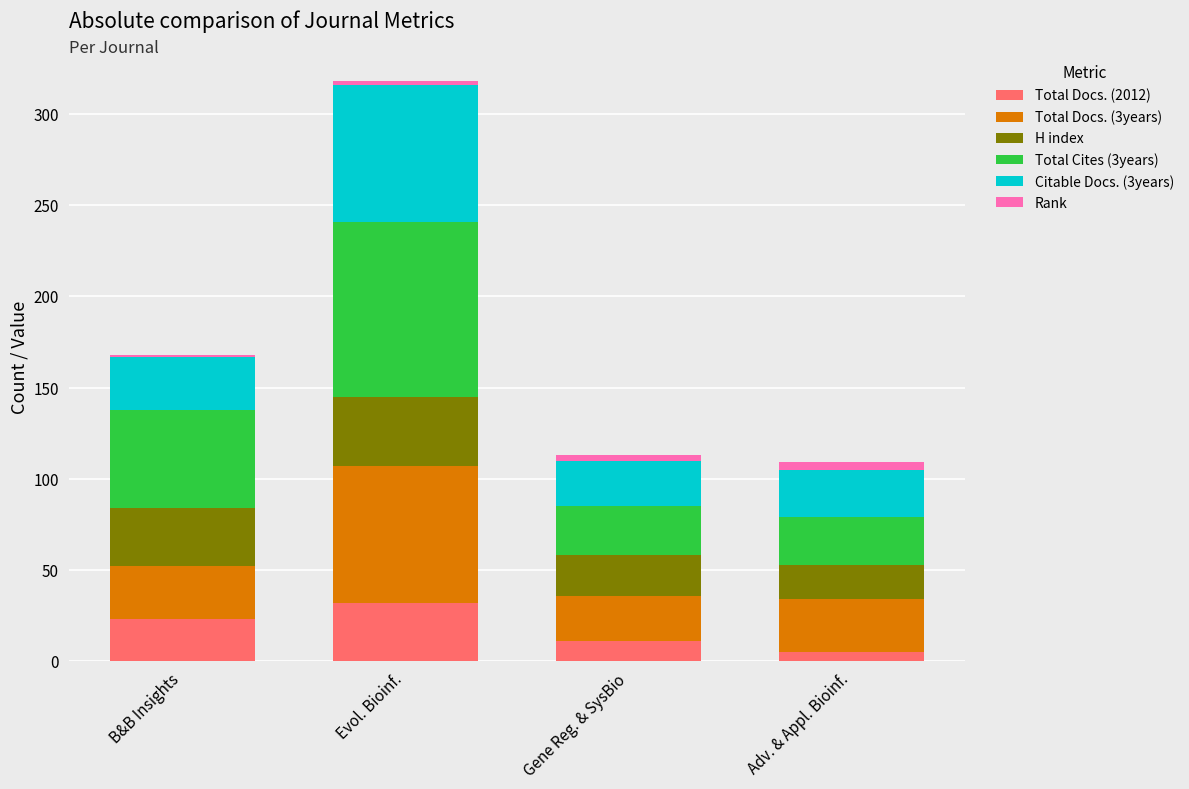

What is the maximum value for Total Docs. (2012)?

32